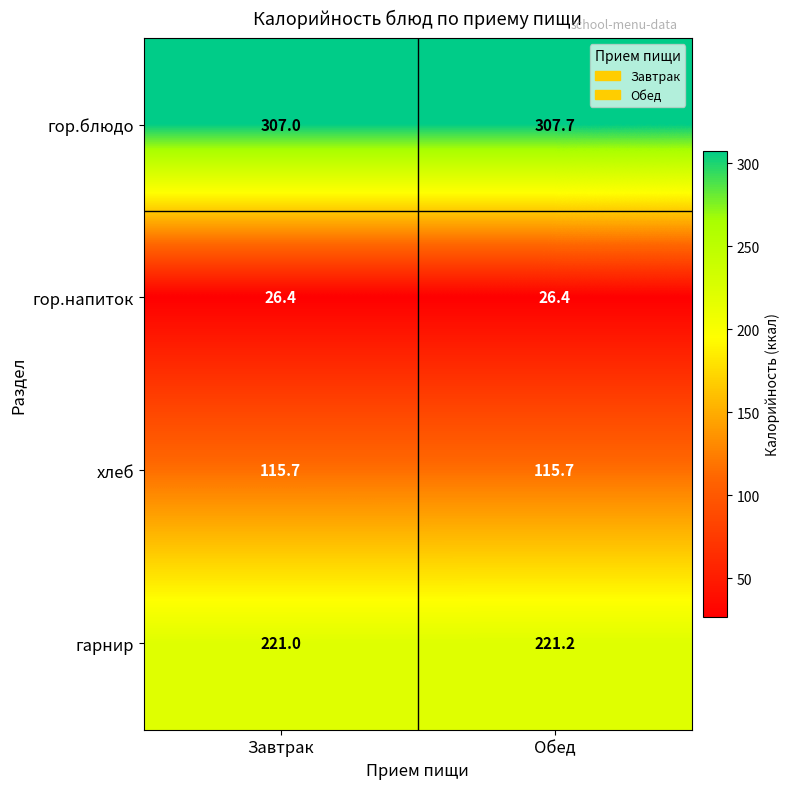

At which category is the sum across all series the highest?

Обед